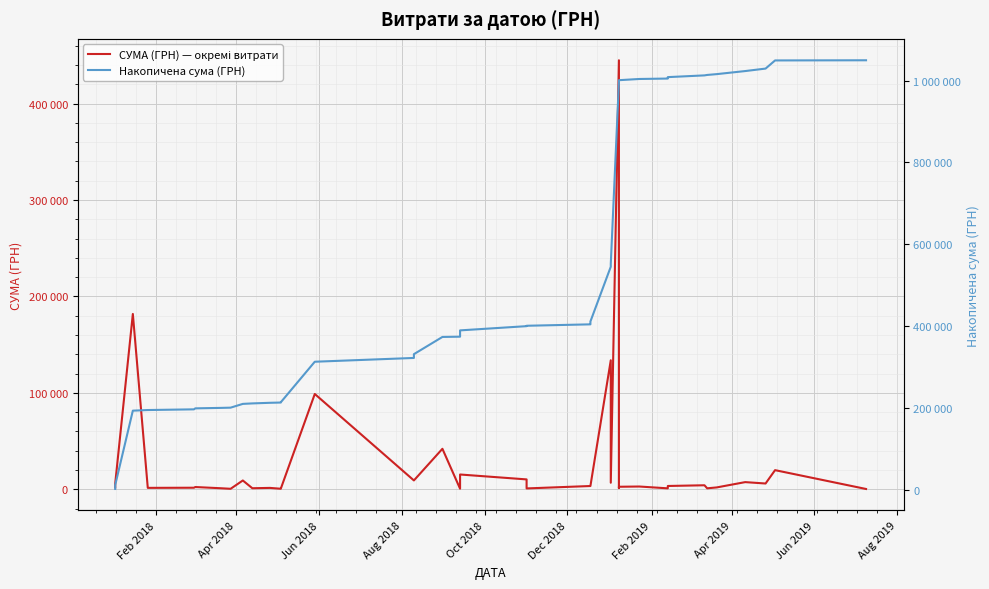

What is the sum of all СУМА (ГРН) — окремі витрати values?

1049532.9